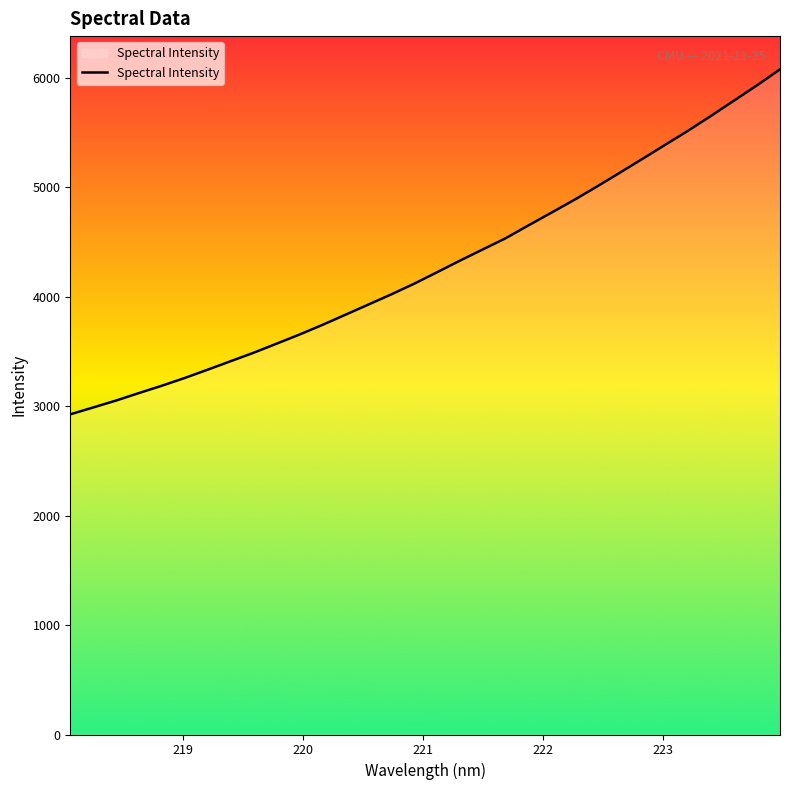

What is the difference between the maximum and minimum values?

3152.4